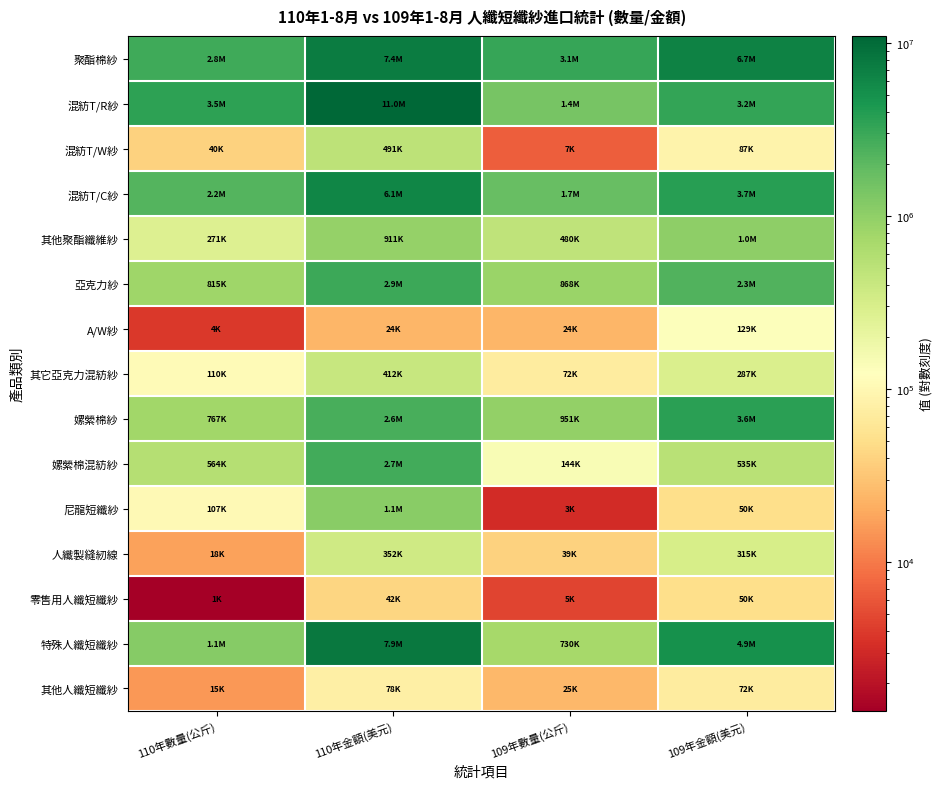

Reading right to left, what are all the values shown in this chart?

聚酯棉紗: 109年金額(美元)=6684500	109年數量(公斤)=3114874	110年金額(美元)=7449100	110年數量(公斤)=2792940
混紡T/R紗: 109年金額(美元)=3223700	109年數量(公斤)=1384308	110年金額(美元)=10967800	110年數量(公斤)=3512564
混紡T/W紗: 109年金額(美元)=86600	109年數量(公斤)=6914	110年金額(美元)=490800	110年數量(公斤)=39855
混紡T/C紗: 109年金額(美元)=3734500	109年數量(公斤)=1720819	110年金額(美元)=6065400	110年數量(公斤)=2236910
其他聚酯纖維紗: 109年金額(美元)=1030200	109年數量(公斤)=480051	110年金額(美元)=911300	110年數量(公斤)=270598
亞克力紗: 109年金額(美元)=2290800	109年數量(公斤)=867685	110年金額(美元)=2922300	110年數量(公斤)=815472
A/W紗: 109年金額(美元)=129000	109年數量(公斤)=24475	110年金額(美元)=23800	110年數量(公斤)=3905
其它亞克力混紡紗: 109年金額(美元)=286600	109年數量(公斤)=71750	110年金額(美元)=411500	110年數量(公斤)=110469
嫘縈棉紗: 109年金額(美元)=3639400	109年數量(公斤)=950824	110年金額(美元)=2572100	110年數量(公斤)=766884
嫘縈棉混紡紗: 109年金額(美元)=534800	109年數量(公斤)=143881	110年金額(美元)=2714300	110年數量(公斤)=563560
尼龍短纖紗: 109年金額(美元)=50400	109年數量(公斤)=3175	110年金額(美元)=1096700	110年數量(公斤)=106634
人纖製縫紉線: 109年金額(美元)=315400	109年數量(公斤)=39056	110年金額(美元)=352500	110年數量(公斤)=17536
零售用人纖短纖紗: 109年金額(美元)=50500	109年數量(公斤)=4620	110年金額(美元)=41700	110年數量(公斤)=1379
特殊人纖短纖紗: 109年金額(美元)=4941000	109年數量(公斤)=730487	110年金額(美元)=7907900	110年數量(公斤)=1137182
其他人纖短纖紗: 109年金額(美元)=72300	109年數量(公斤)=25303	110年金額(美元)=78300	110年數量(公斤)=15453